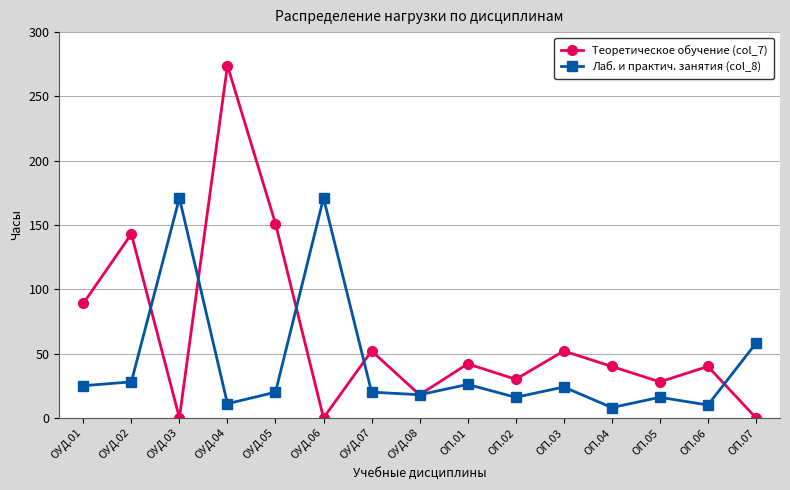

At which label is Теоретическое обучение (col_7) closest to 137?

ОУД.02